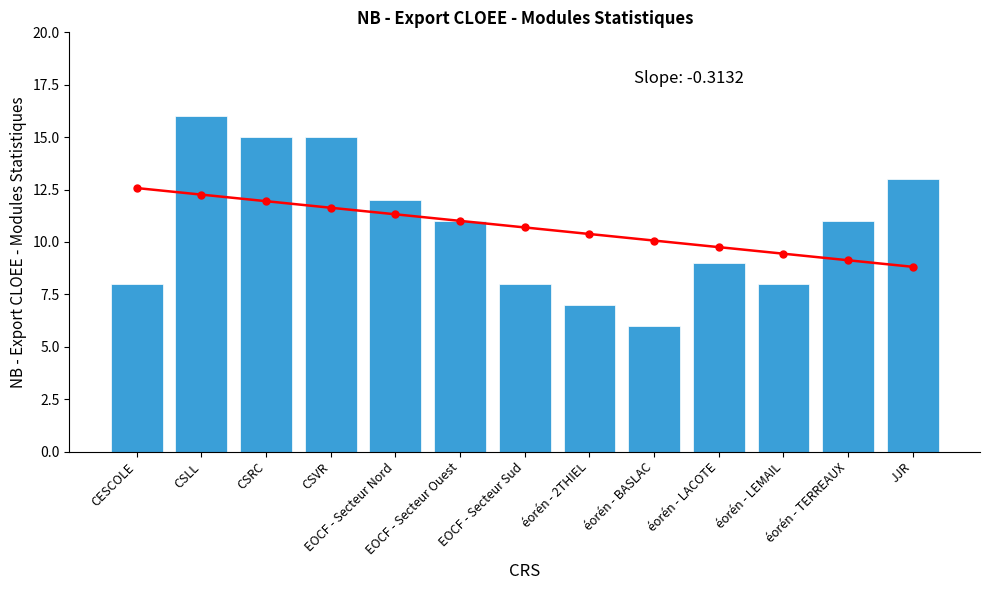

What is the value of the 9th bar from the left?

6